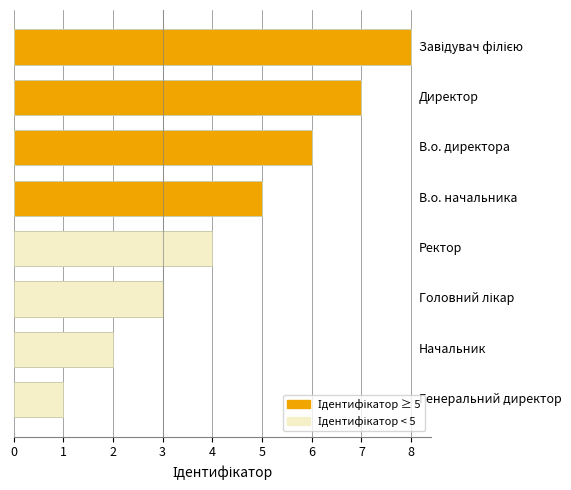

What is the maximum value shown in the chart?

8